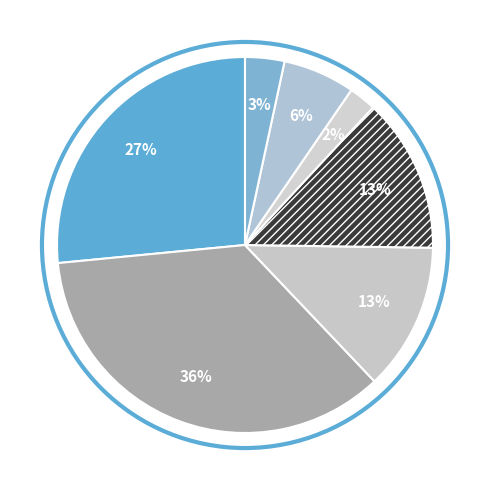

How many slices are in this pie chart?

7